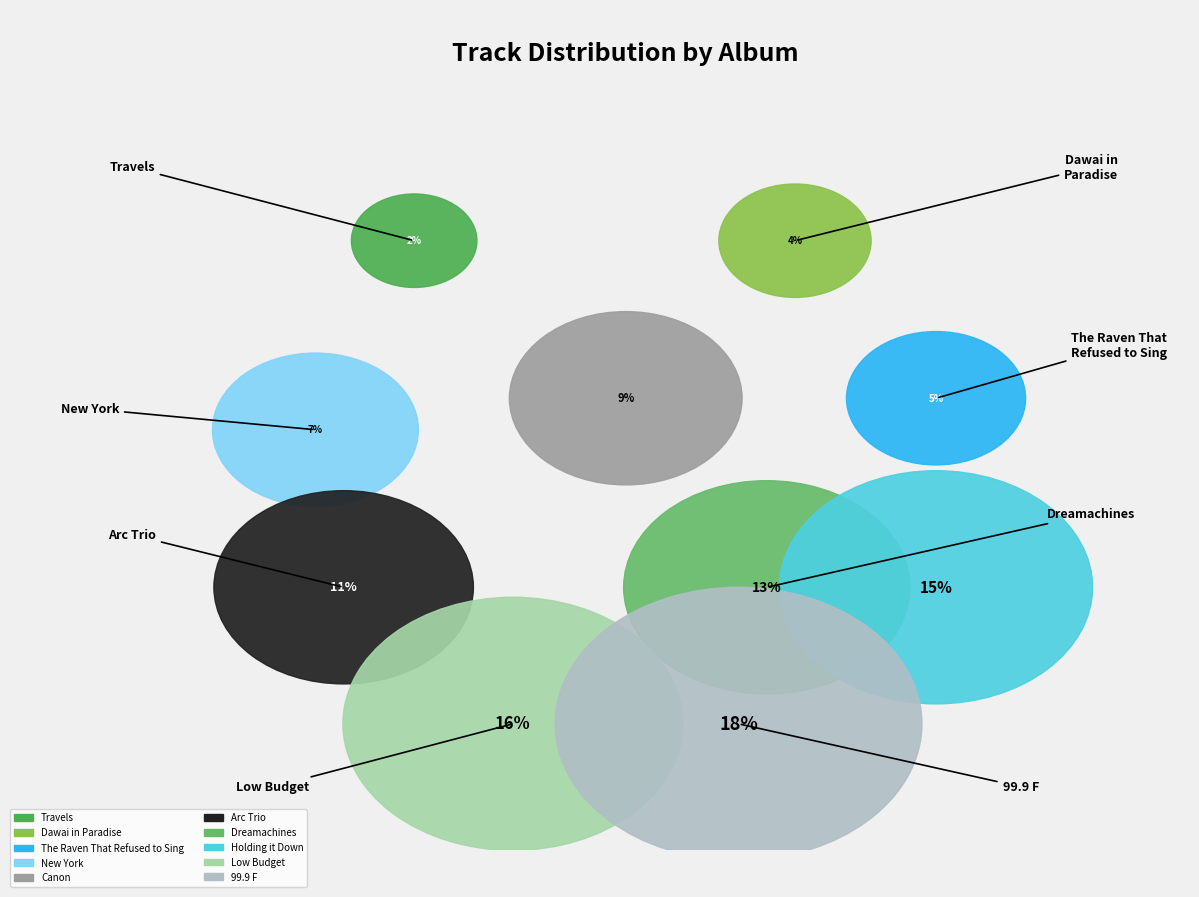

Combined, do Travels and 99.9 F account for over 50%?

No